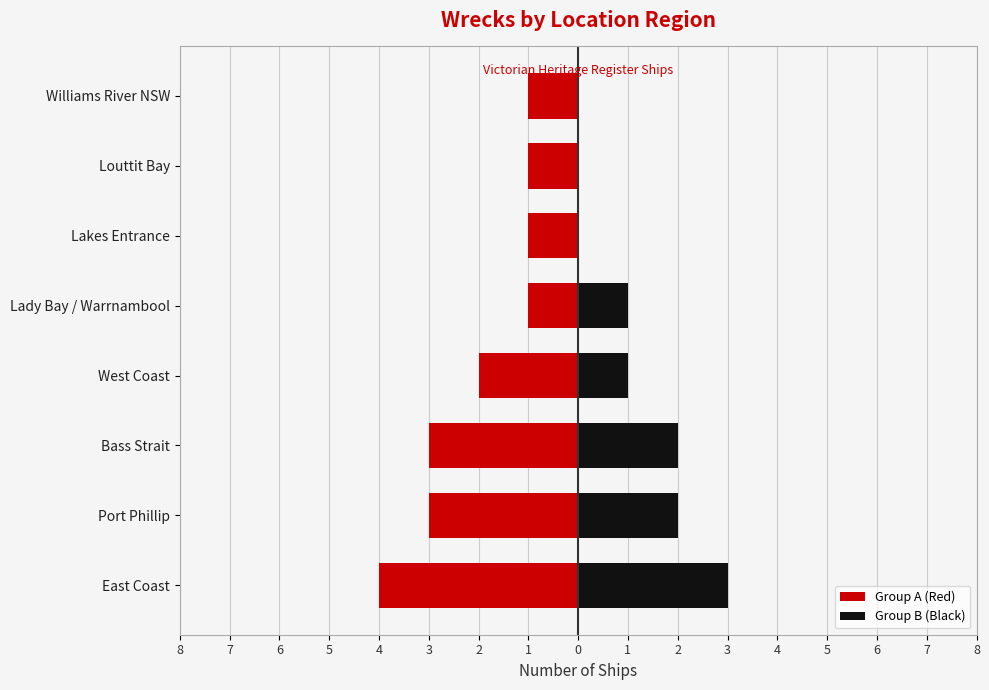

How many values in the Group B (Black) series exceed 1?

3